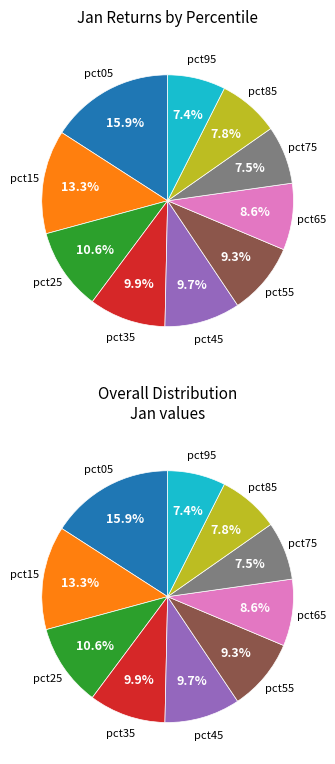

The pct35 slice represents 10% of the pie. True or false?

True